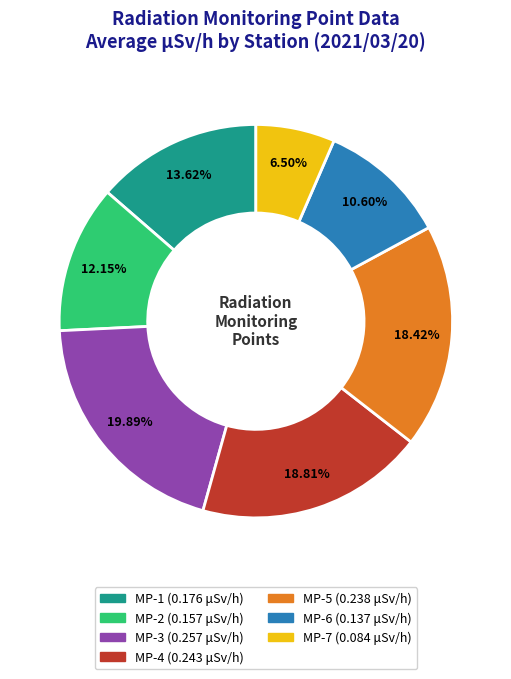

How many slices are in this pie chart?

7